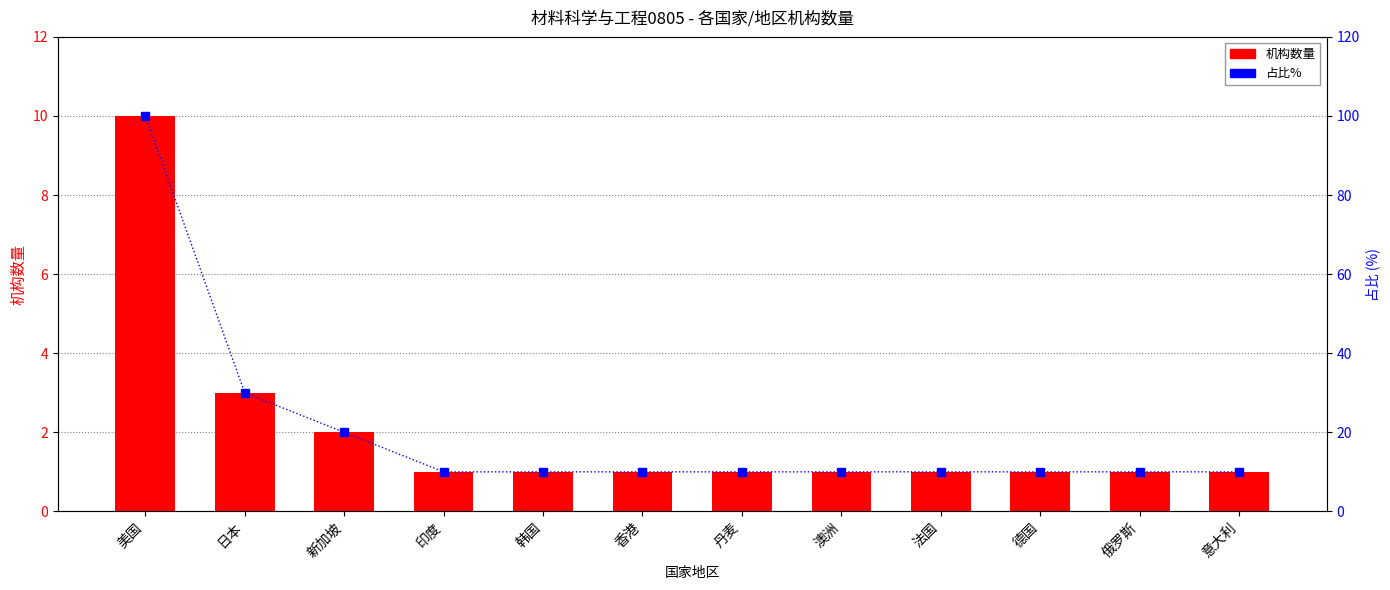

How many series are shown in this chart?

2